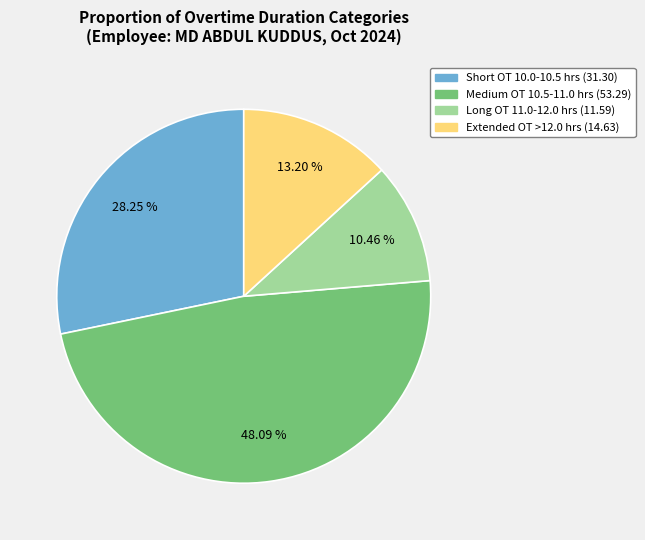

Is there a majority slice in this chart?

No